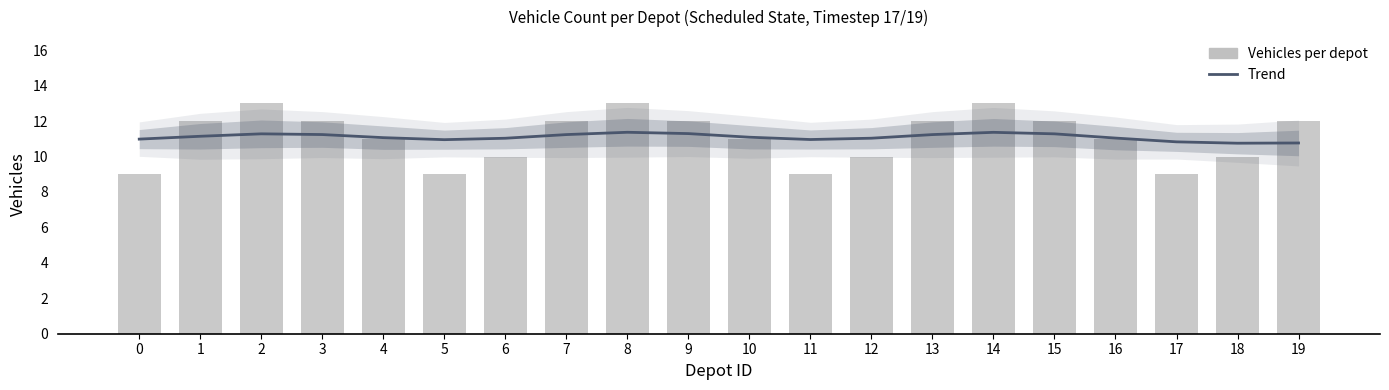

Which series has the widest spread of values?

Vehicles per depot